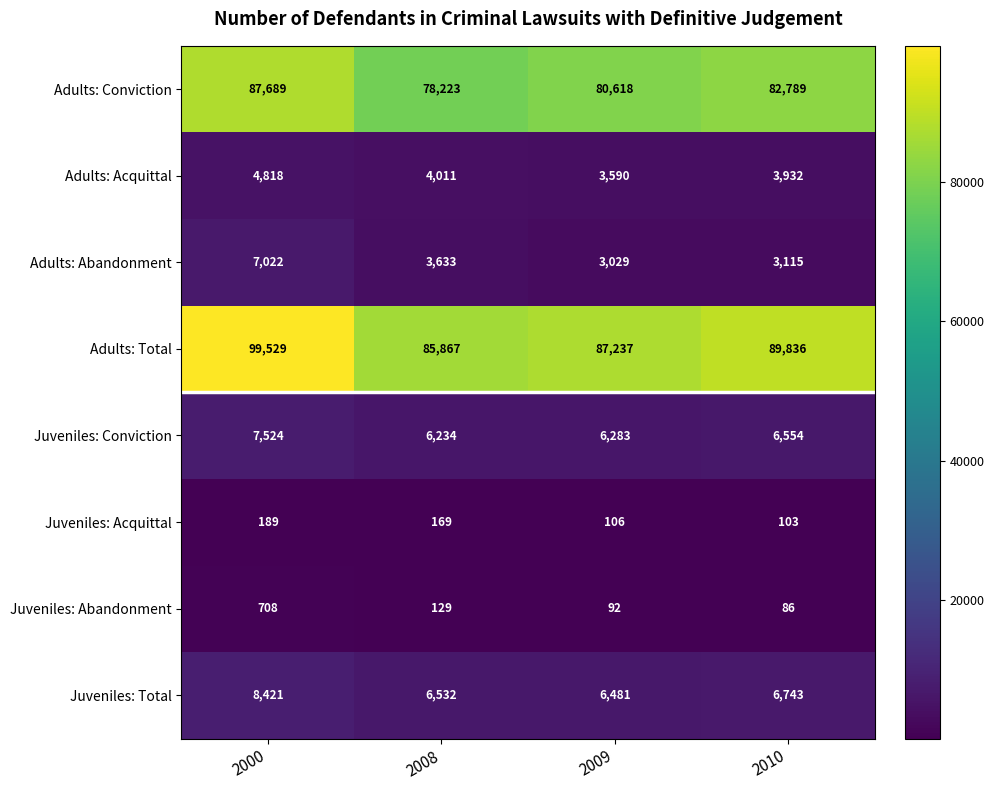

At 2010, list the series in order from largest to smallest.

Adults: Total, Adults: Conviction, Juveniles: Total, Juveniles: Conviction, Adults: Acquittal, Adults: Abandonment, Juveniles: Acquittal, Juveniles: Abandonment